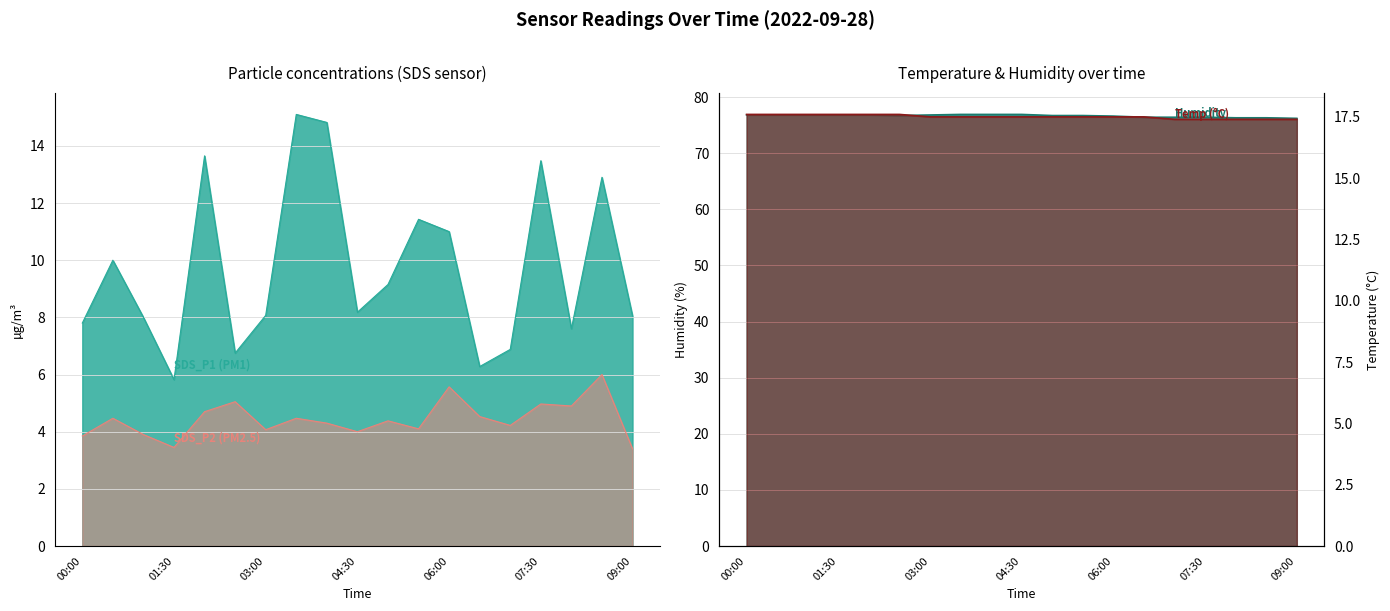

What is the label of the 15th point from the right?

02:00